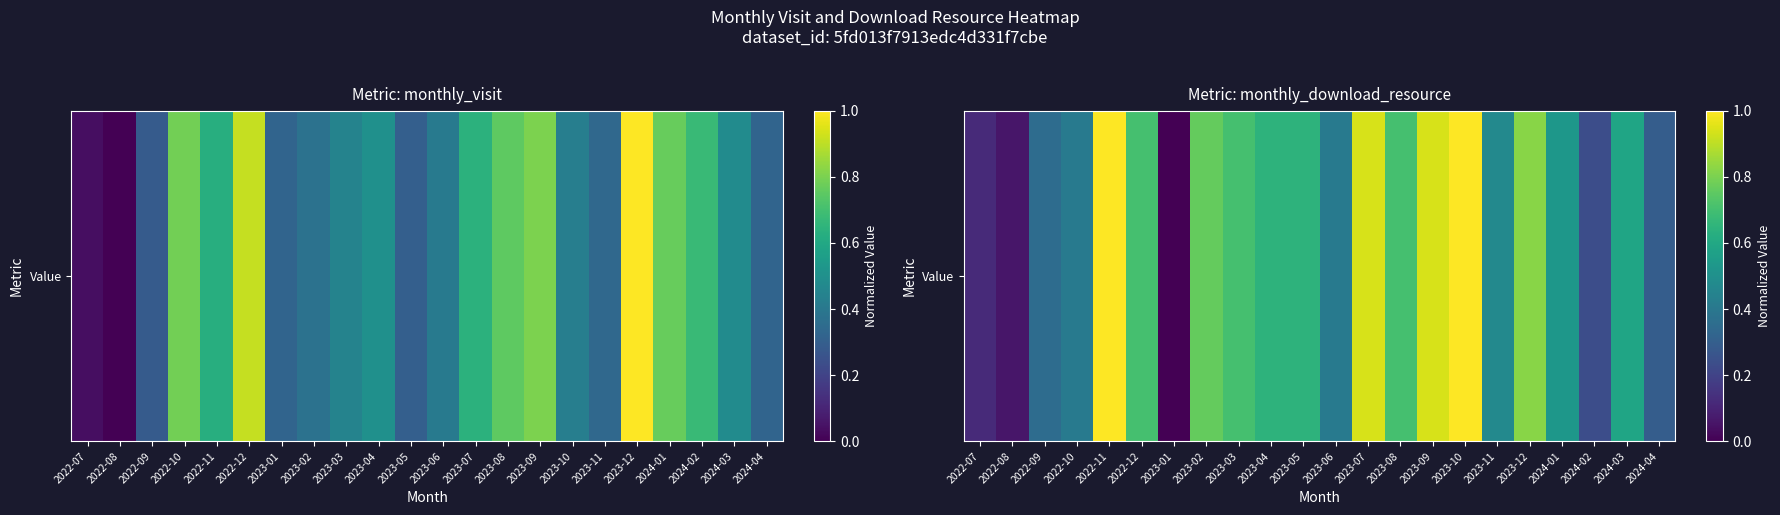

True or false: the data shows 0.3 at 2024-02.

False